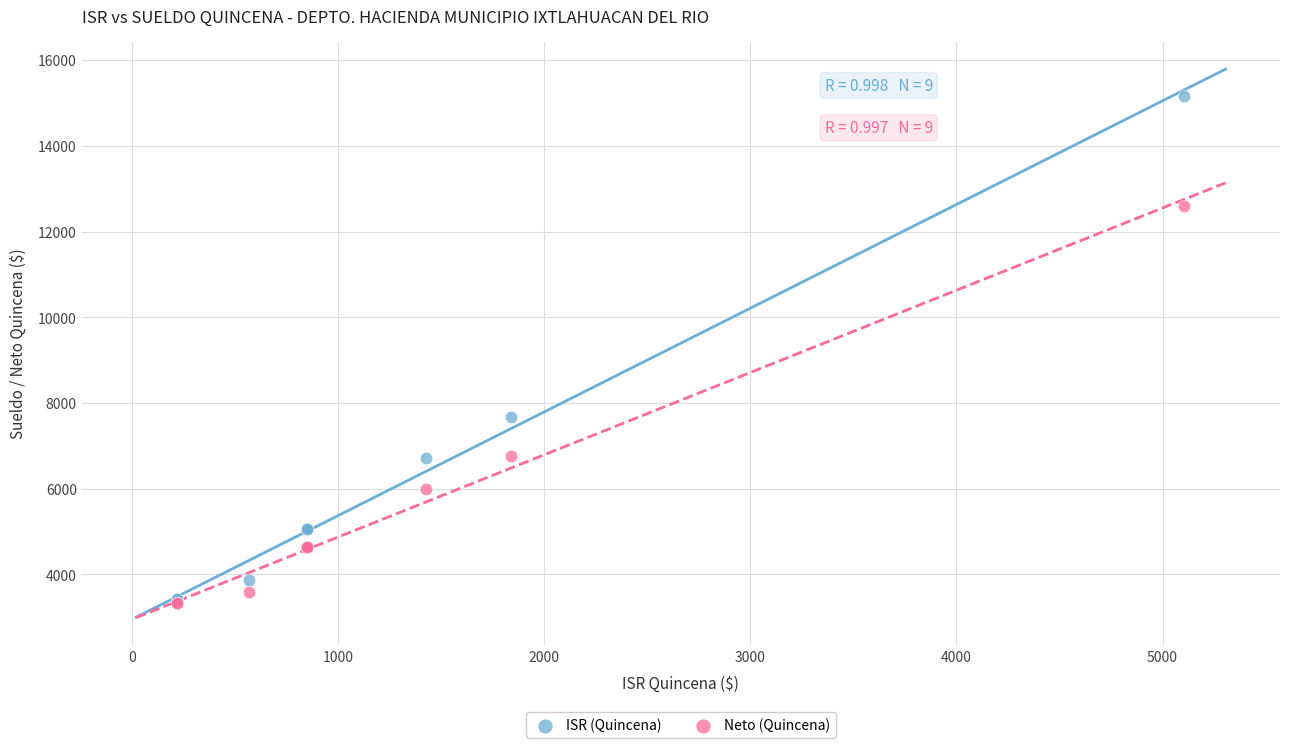

In the ISR (Quincena) series, what Y value is closest to 9297?

7680.8